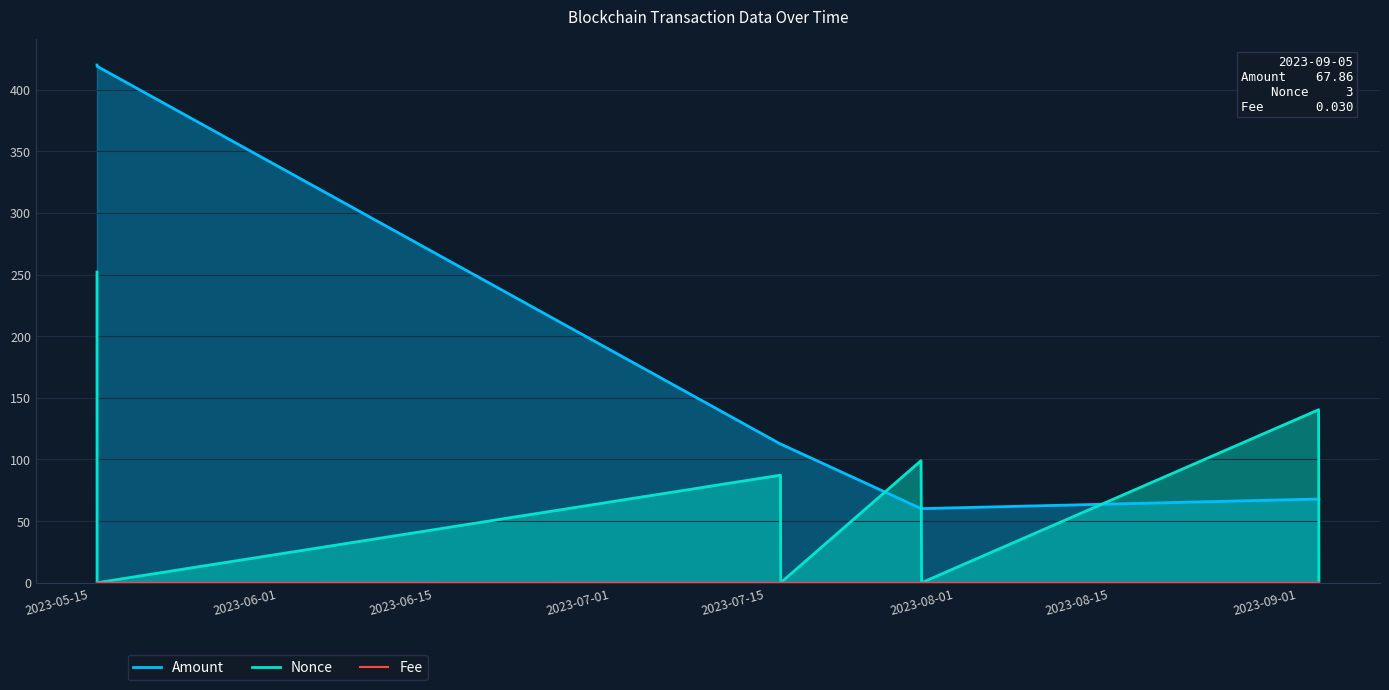

Which series ends up on top after the final intersection of Nonce and Amount?

Amount